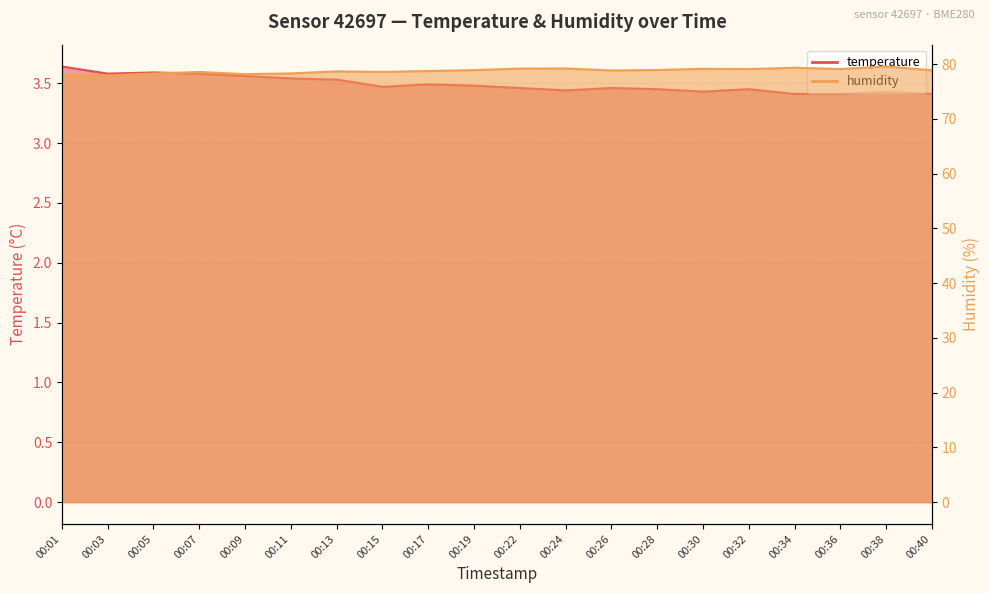

What is the difference between the maximum and minimum values in the temperature series?

0.2